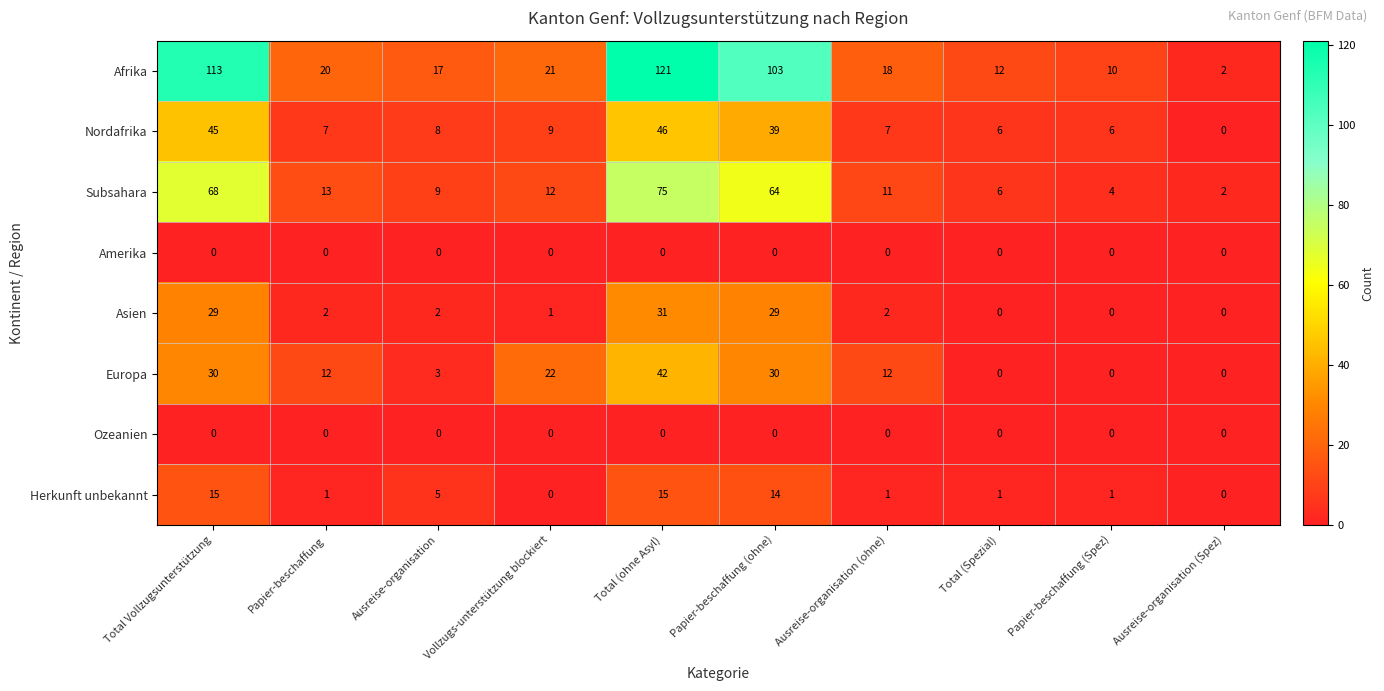

What is the maximum value shown in the chart?

121